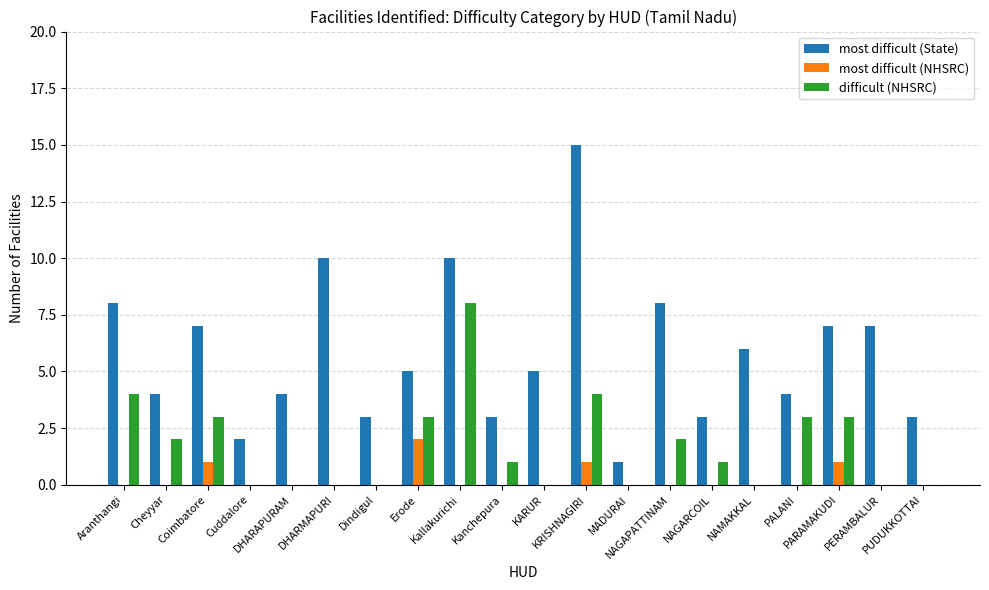

Are the bars horizontal?

No